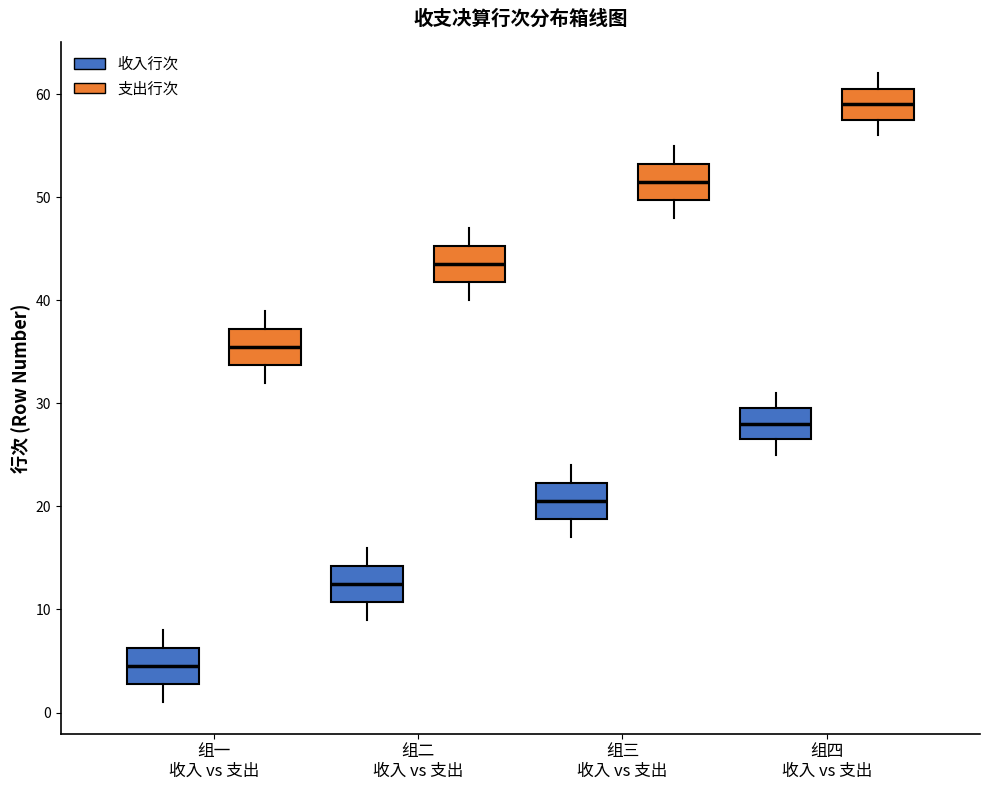

Reading left to right, transcribe this box plot: for each box, give where its median line is, the range the box spans, and where its two whiskers end, as read against the y-axis. The values are not printed on the chart, so give them approximately, as read against the axis.

组一 收入 vs 支出 (收入行次): median 5, box 3 to 6, whiskers 1 to 8
组一 收入 vs 支出 (支出行次): median 36, box 34 to 37, whiskers 32 to 39
组二 收入 vs 支出 (收入行次): median 13, box 11 to 14, whiskers 9 to 16
组二 收入 vs 支出 (支出行次): median 44, box 42 to 45, whiskers 40 to 47
组三 收入 vs 支出 (收入行次): median 21, box 19 to 22, whiskers 17 to 24
组三 收入 vs 支出 (支出行次): median 52, box 50 to 53, whiskers 48 to 55
组四 收入 vs 支出 (收入行次): median 28, box 27 to 30, whiskers 25 to 31
组四 收入 vs 支出 (支出行次): median 59, box 58 to 61, whiskers 56 to 62